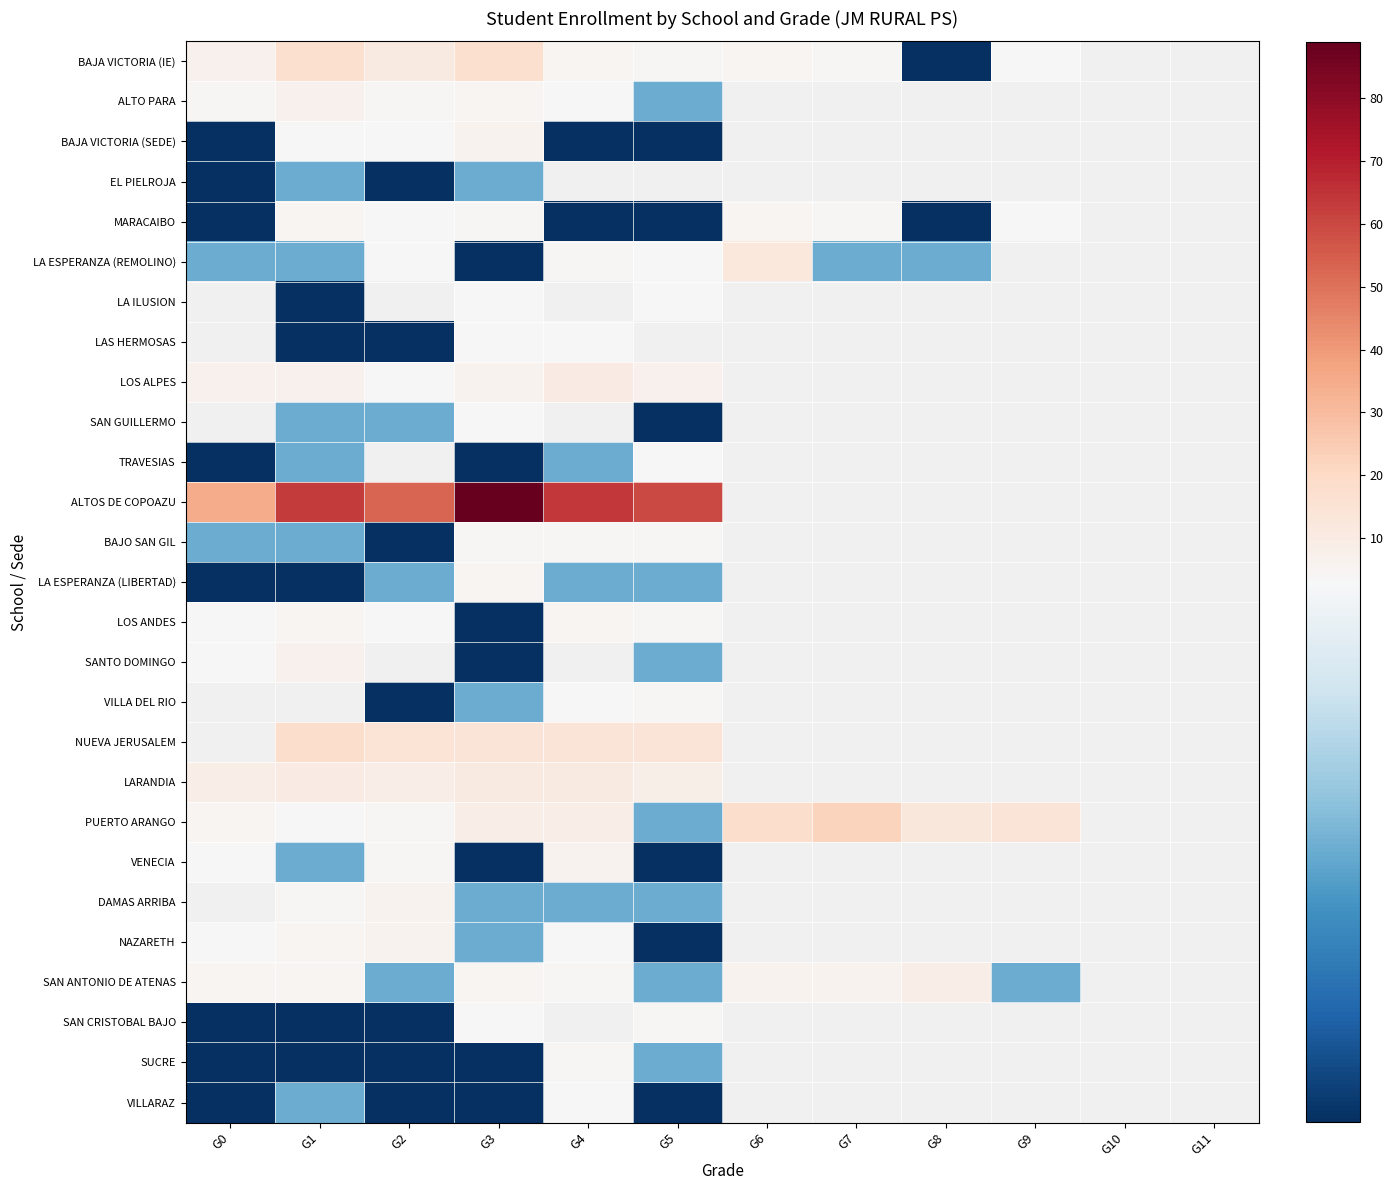

At how many categories does at least one series exceed 52?

5